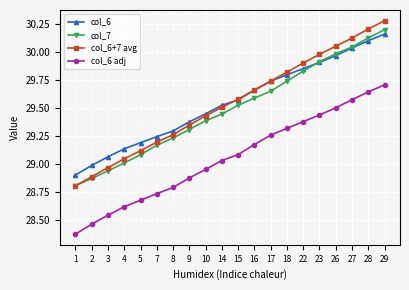

At how many categories does at least one series exceed 29?

18